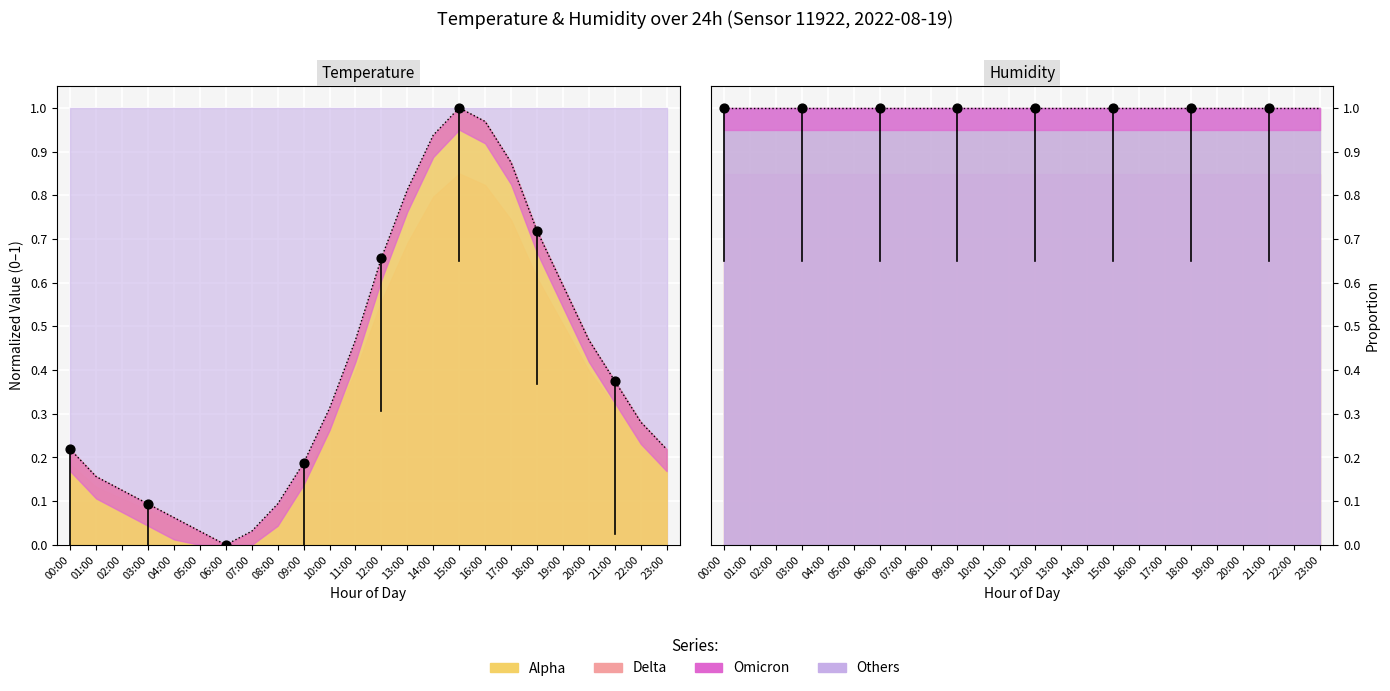

Between 18:00 and 19:00, which is larger?

18:00